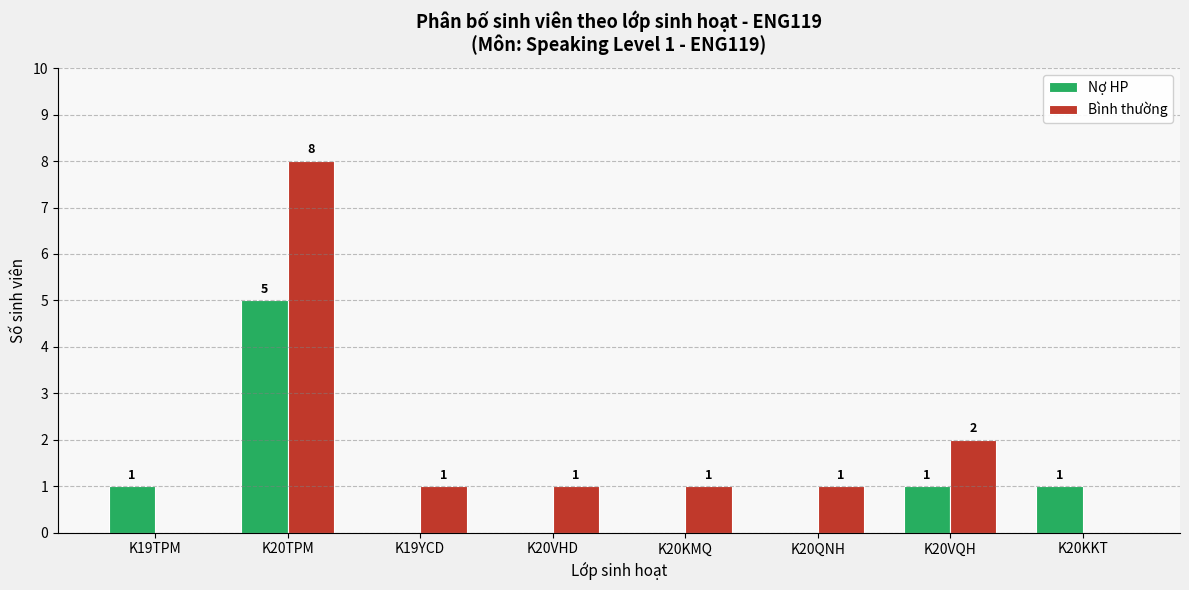

What is the greatest value displayed?

8